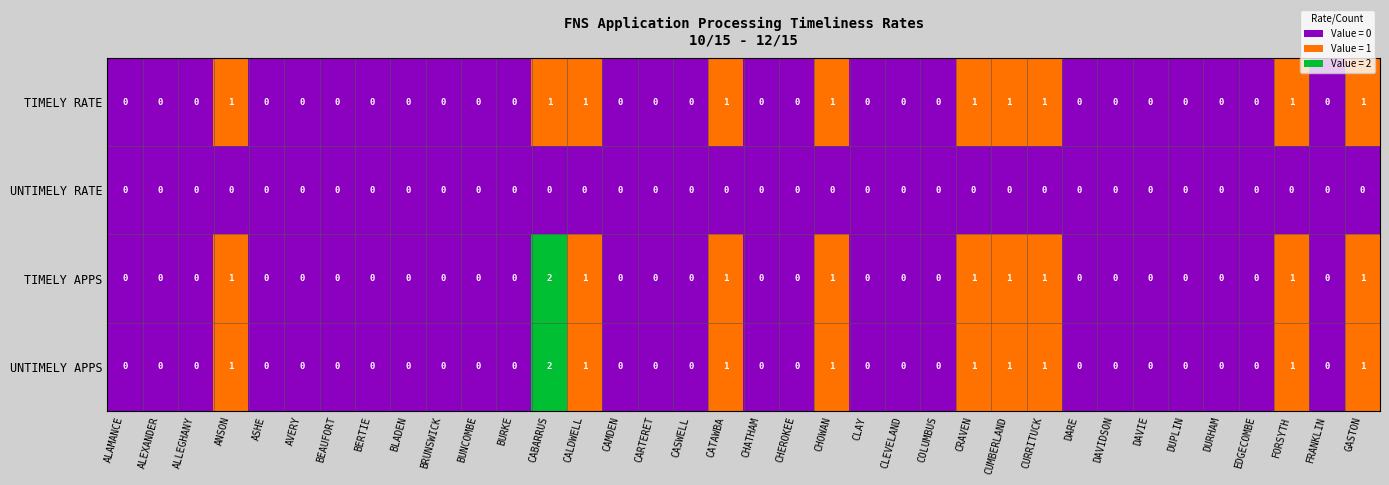

How many data points in timely_apps are above 0?

10